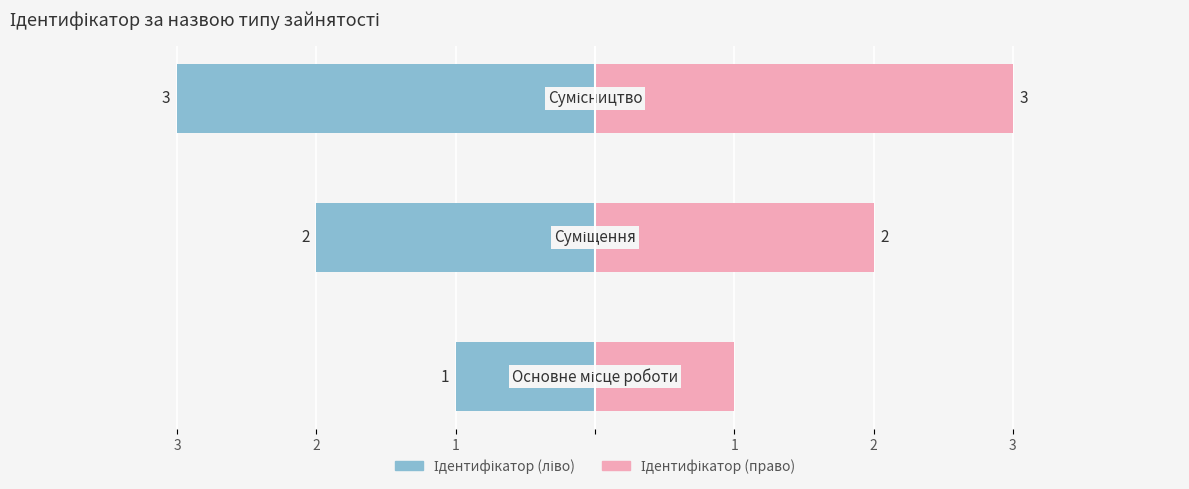

How many data points does each series have?

3